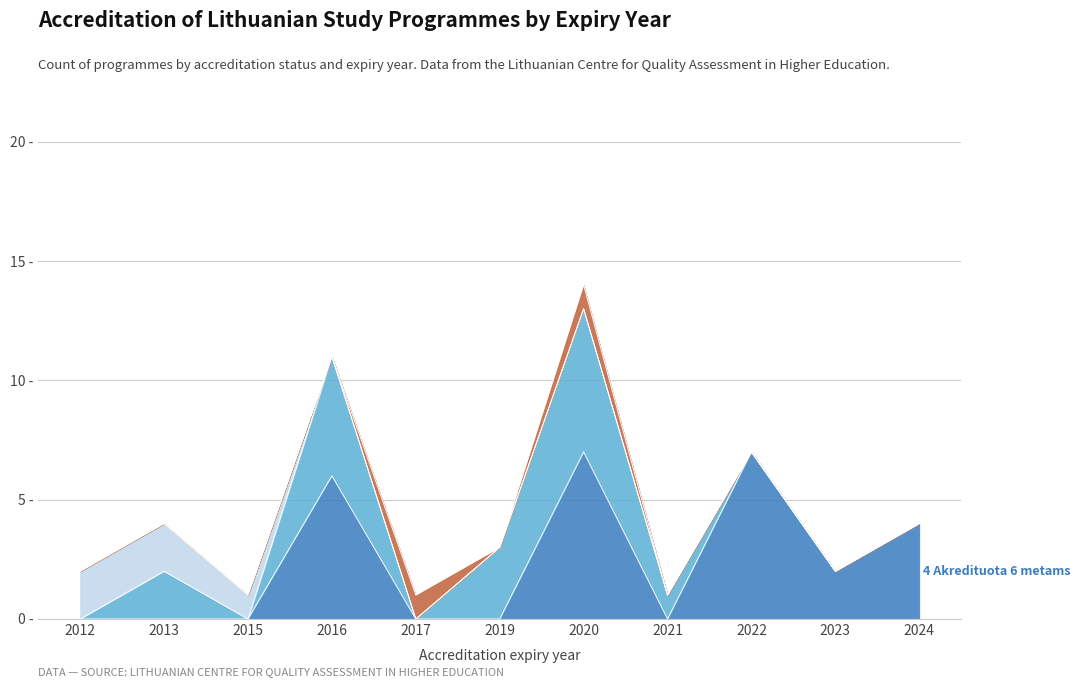

What is the difference between the Akredituota 3 metams values at 2024 and 2020?

6